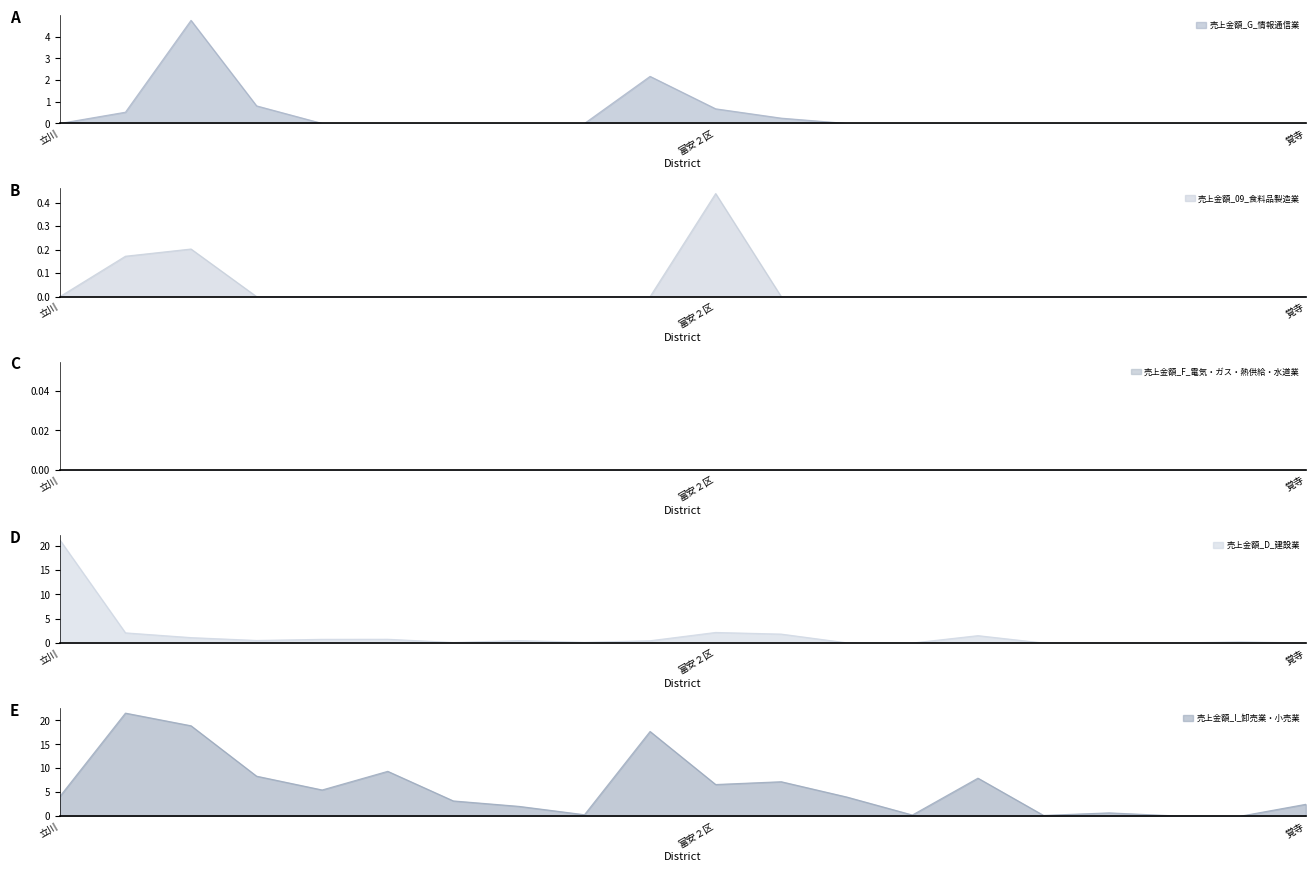

In 売上金額_I_卸売業・小売業, how many points are lower than both neighbors (excluding endpoints)?

6